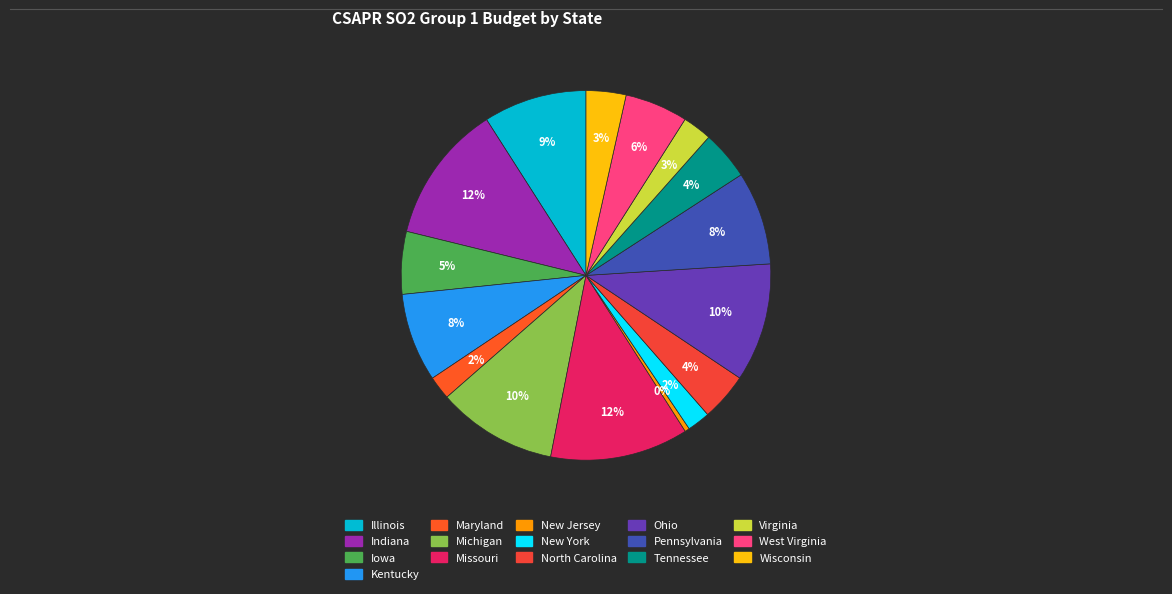

True or false: Iowa accounts for 1% of the total.

False